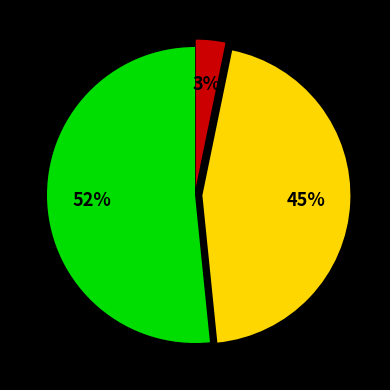

Is there a majority slice in this chart?

Yes